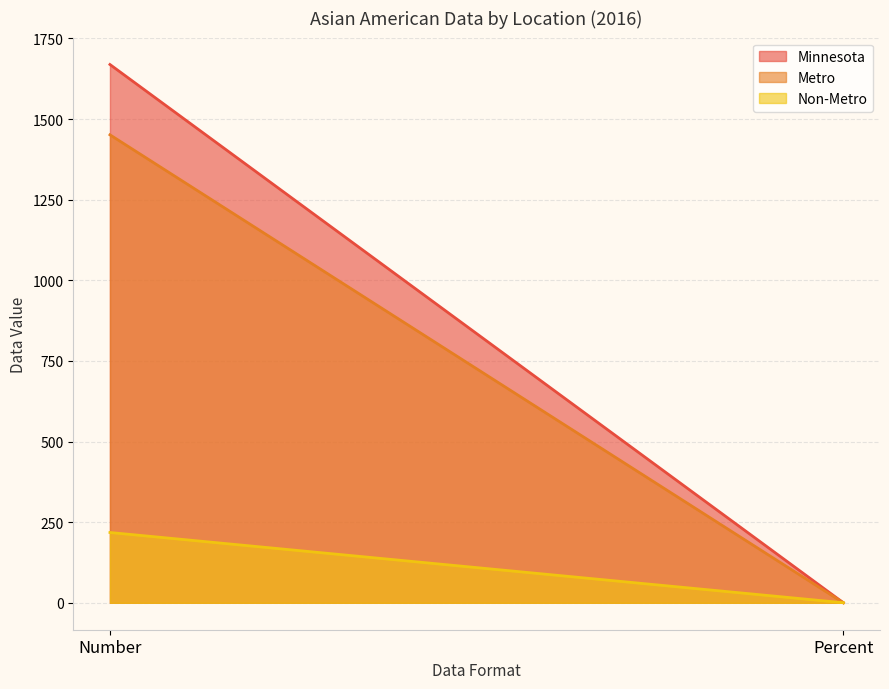

What is the total value across all series at Number?

3338.0